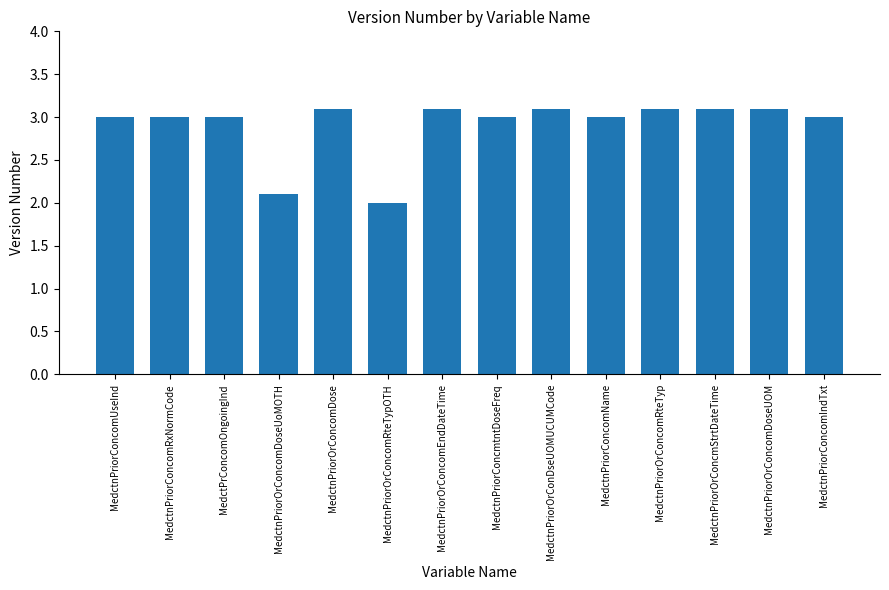

What value does the data have at MedctnPriorOrConcomRteTypOTH?

2.0